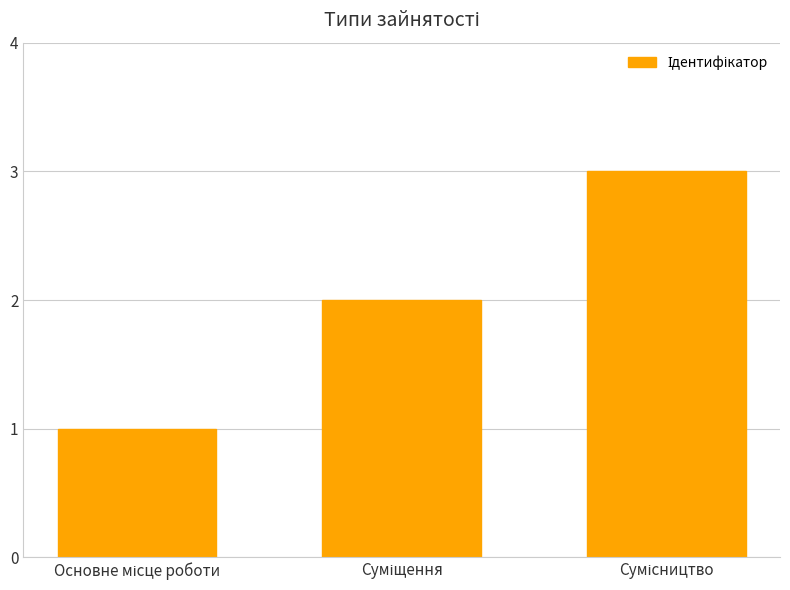

What is the greatest value displayed?

3